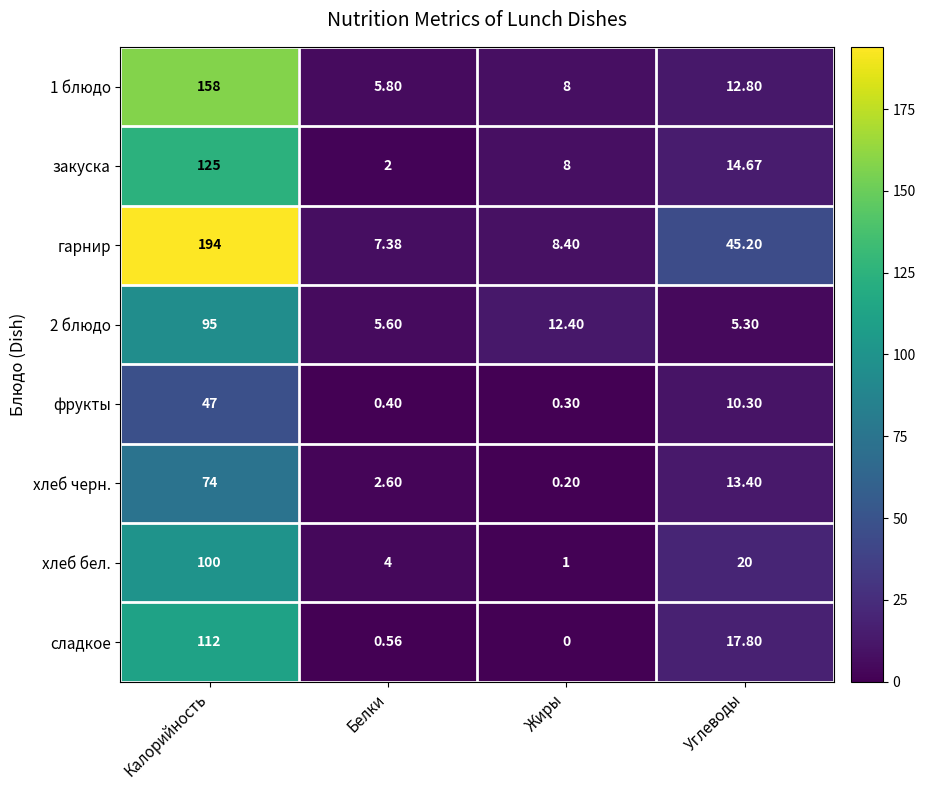

Which series changed the most between Калорийность and Белки?

гарнир